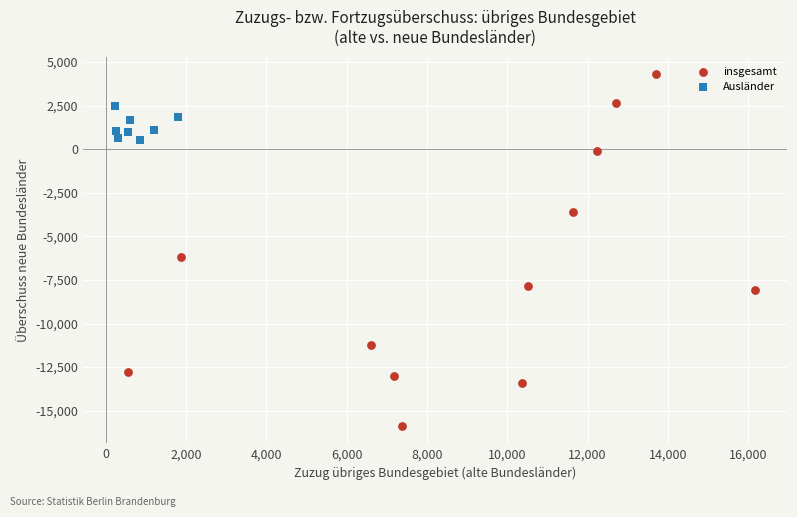

Which series has the widest spread of Y values?

insgesamt